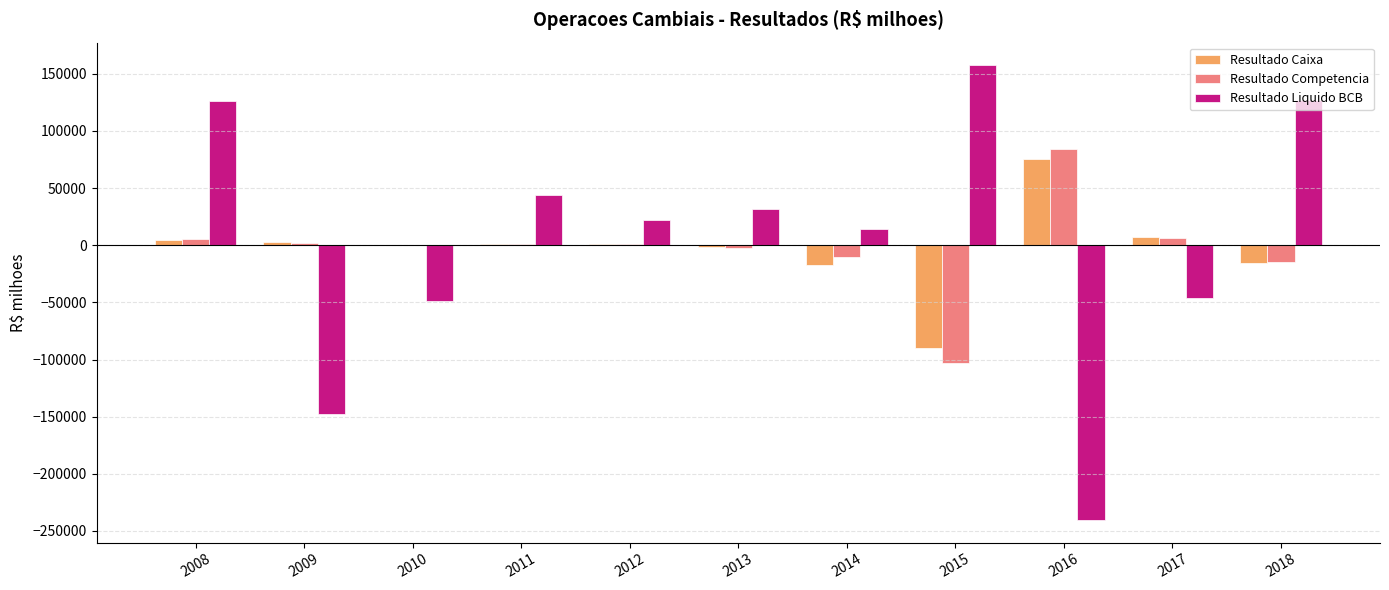

What is the maximum value shown in the chart?

157344.7